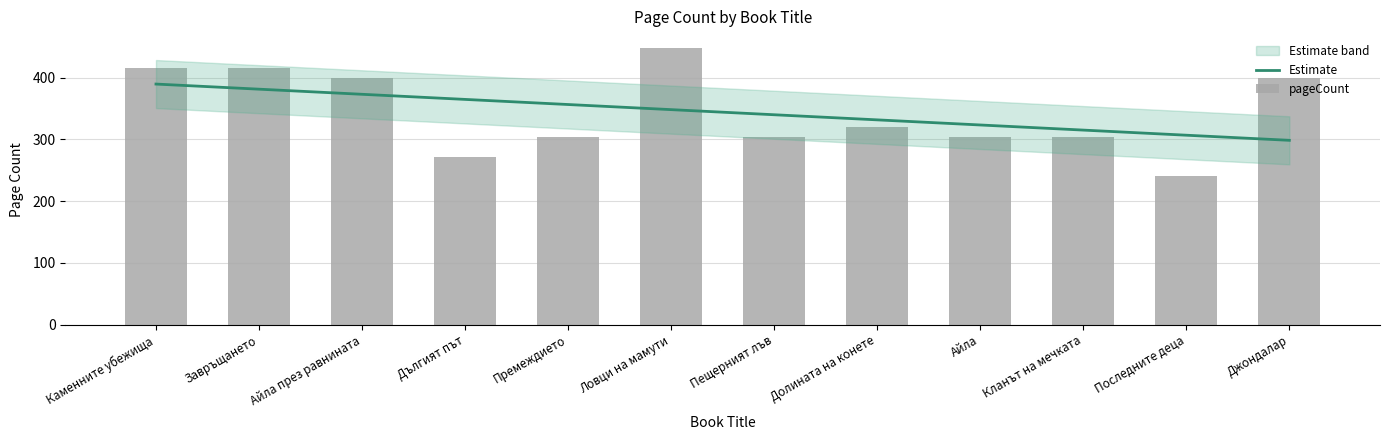

What is the highest value of the Estimate series?

389.5